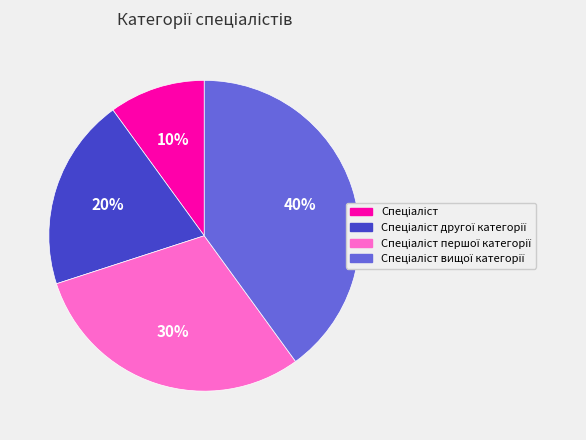

Does any single category account for the majority?

No